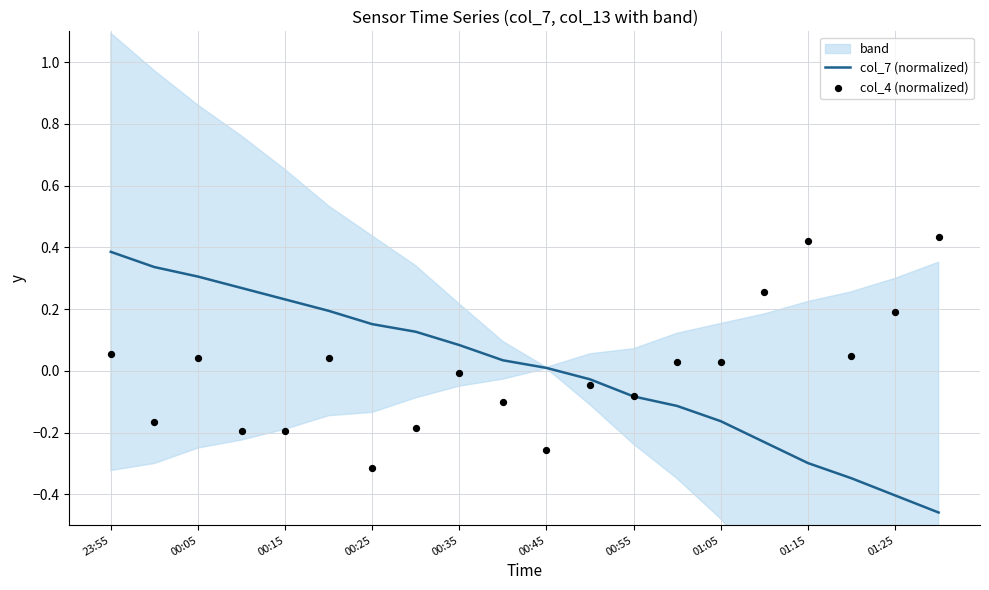

Which series reaches the minimum Y coordinate?

col_7 (normalized)